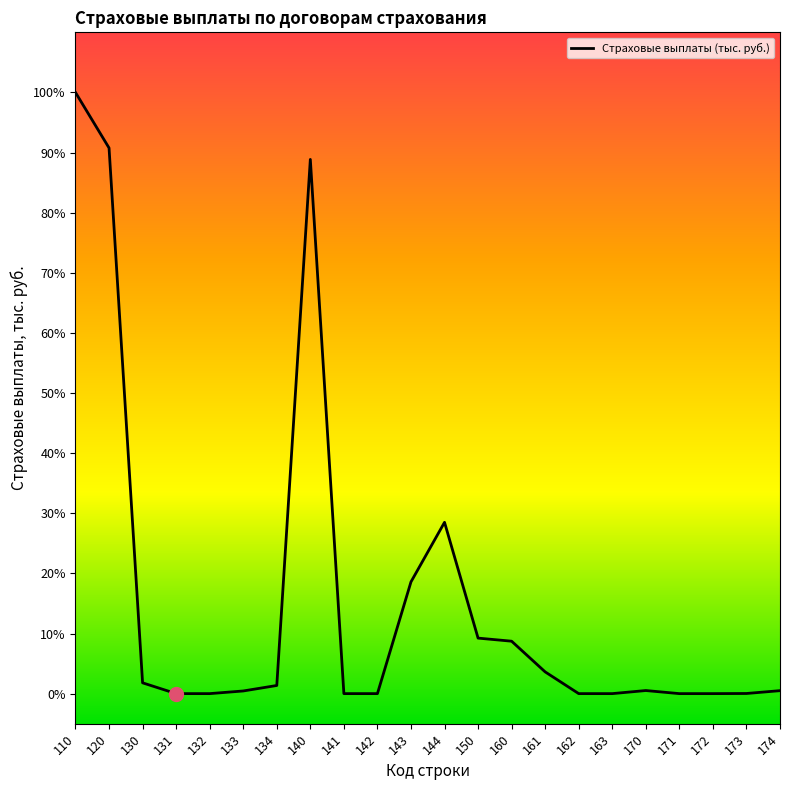

Does the chart have visible grid lines?

No